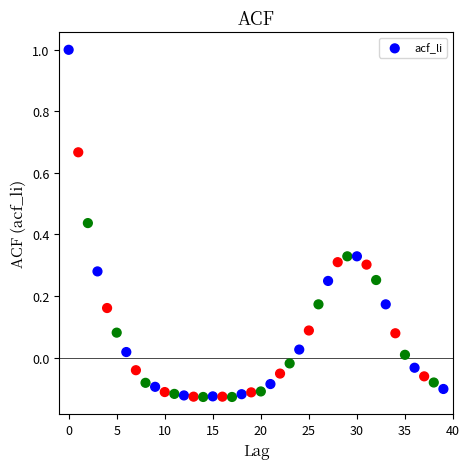

What is the range of Y values (max minus min)?

1.1